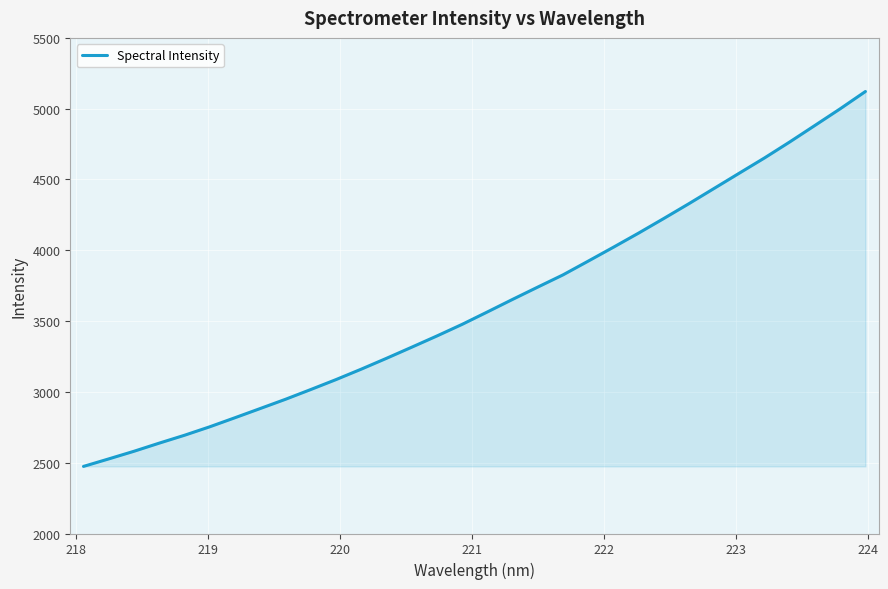

What is the maximum value shown in the chart?

5121.4